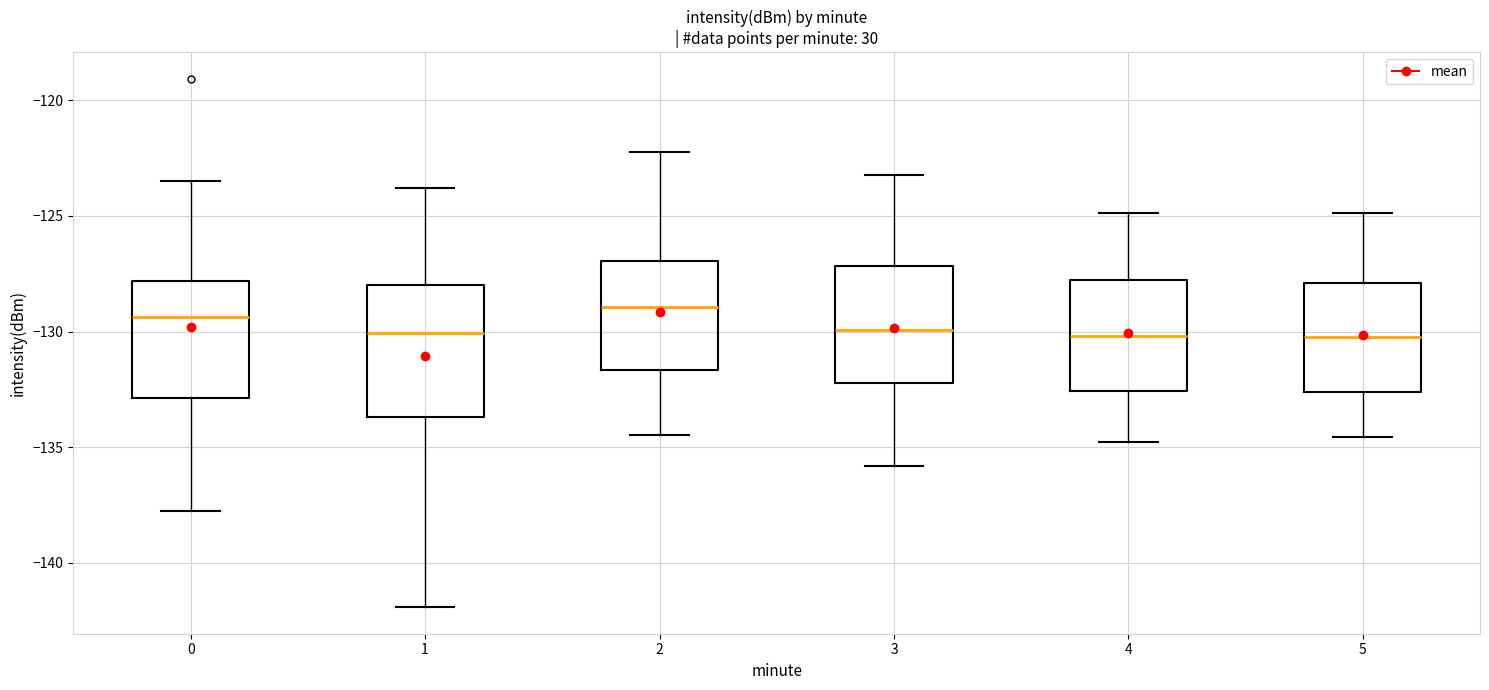

Which box is the tallest, from its lower edge to its upper edge?

1